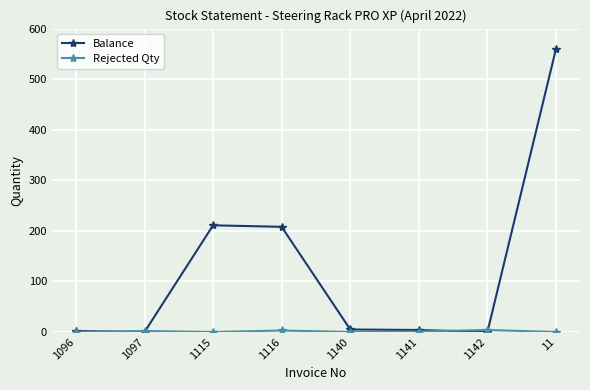

True or false: Balance has a value of 0 at 1097.

True